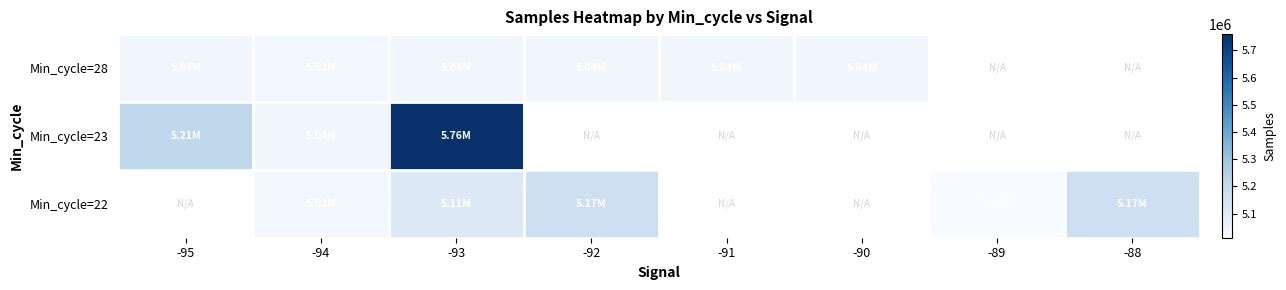

The Min_cycle=22 series shows 5170082.0 at -92. True or false?

True